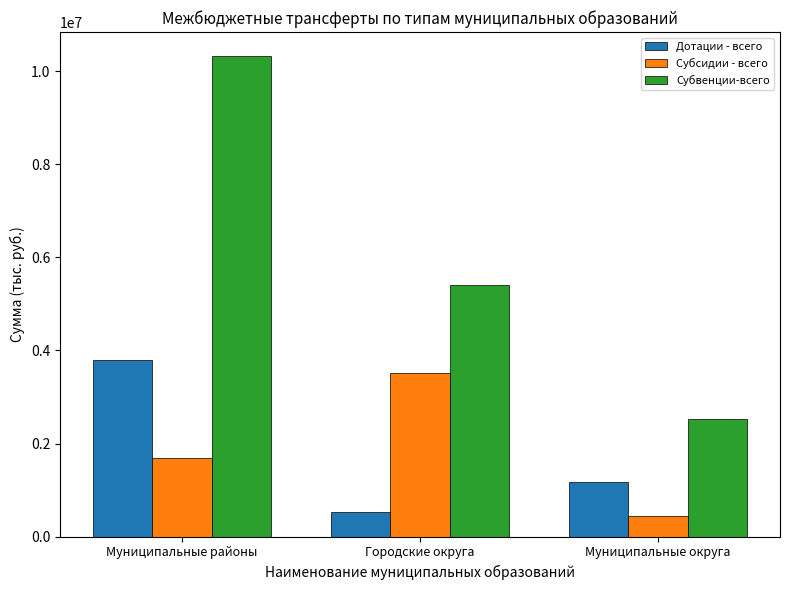

What is the label of the 3rd bar from the right?

Муниципальные районы